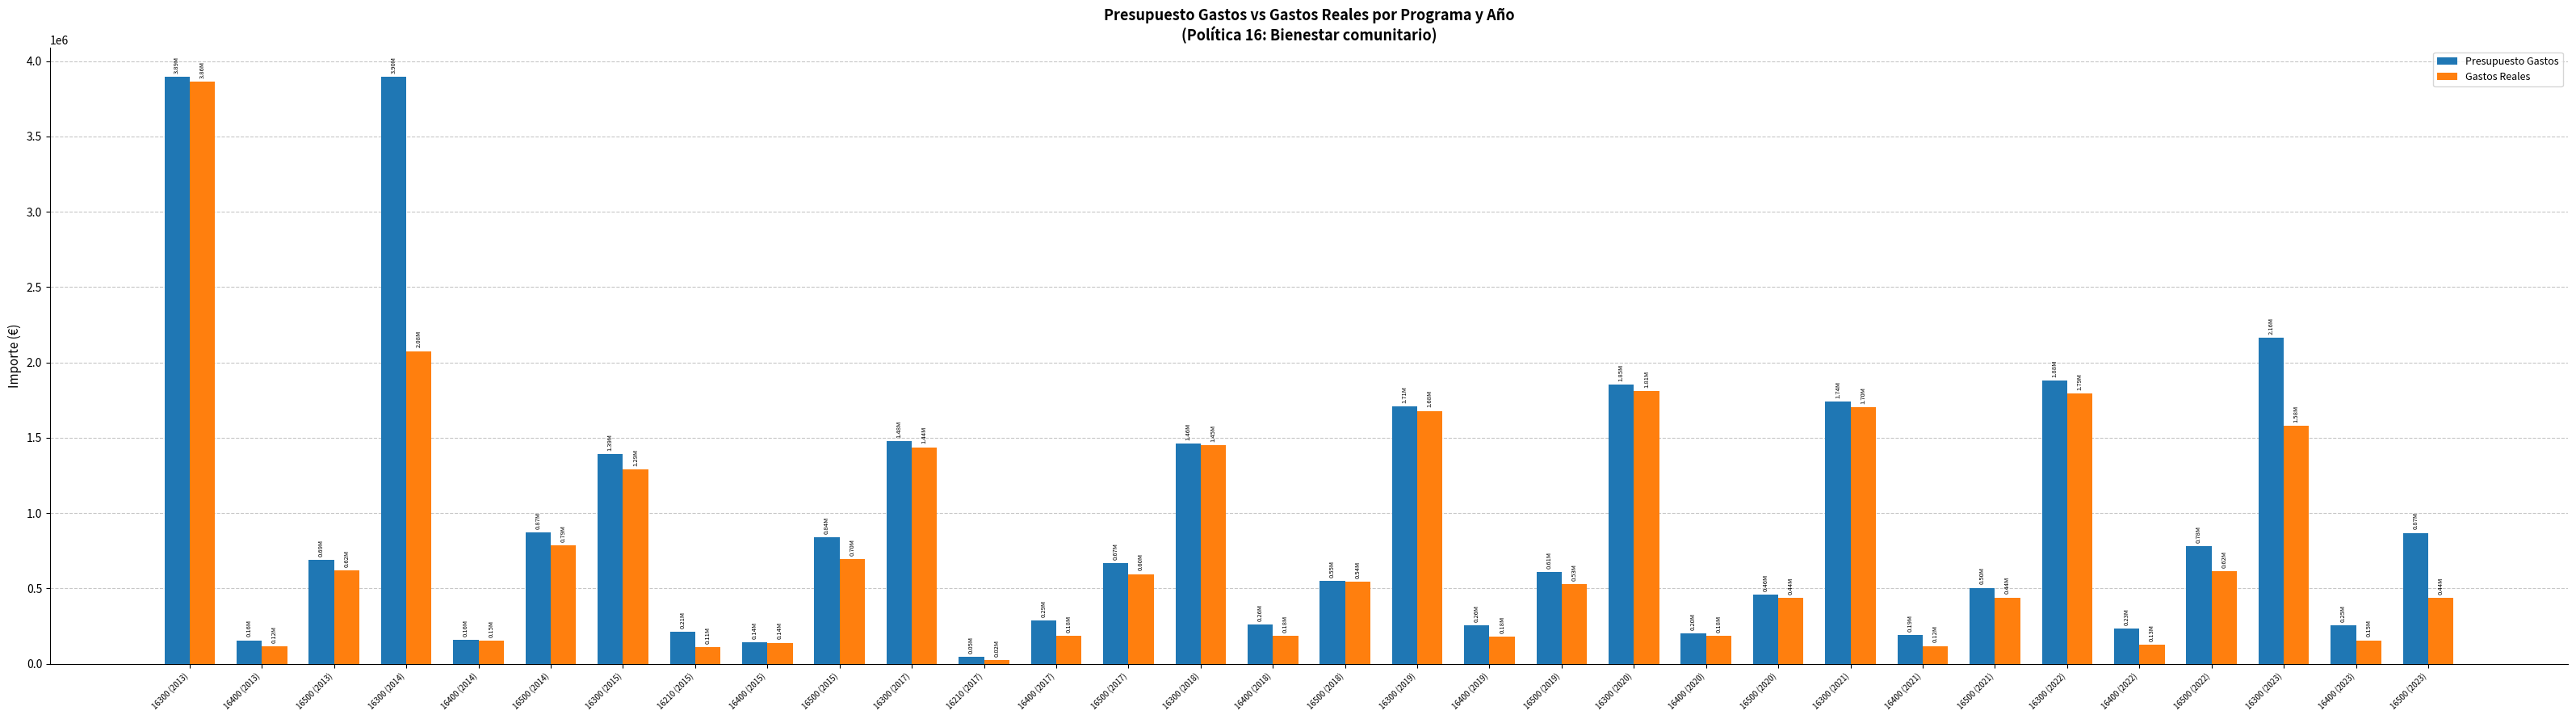

True or false: Gastos Reales has a value of 300464.2 at 16500 (2015).

False